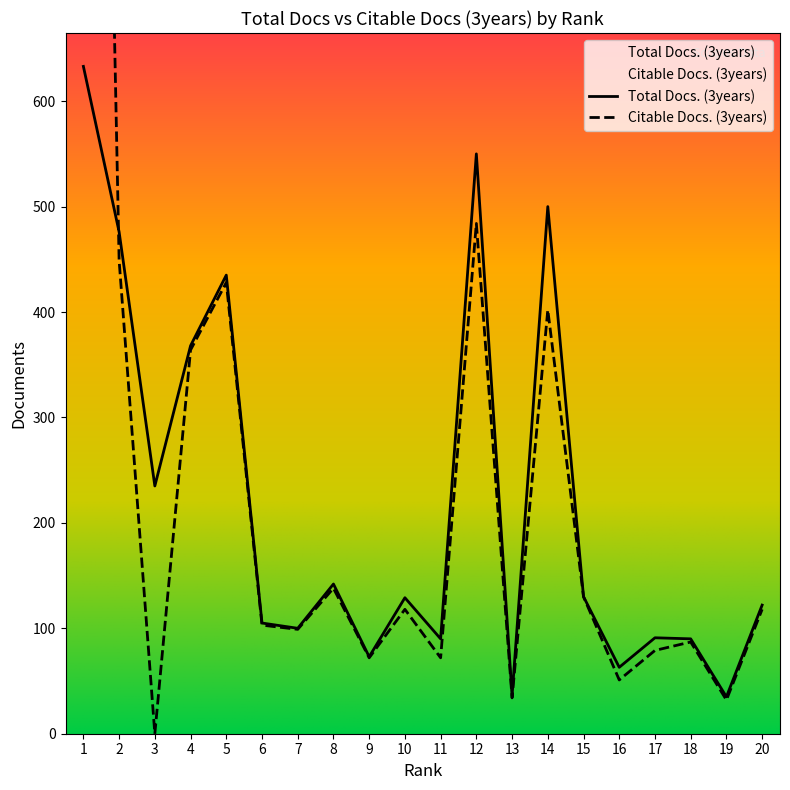

Is it true that Citable Docs. (3years) equals 122 at 18?

False